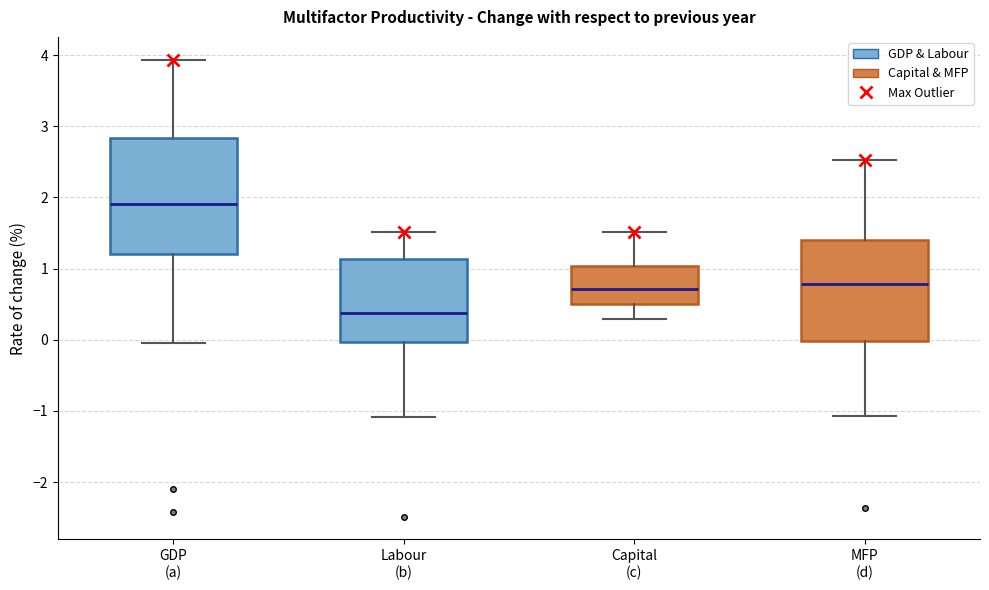

Which box's median line is the highest?

GDP (a)